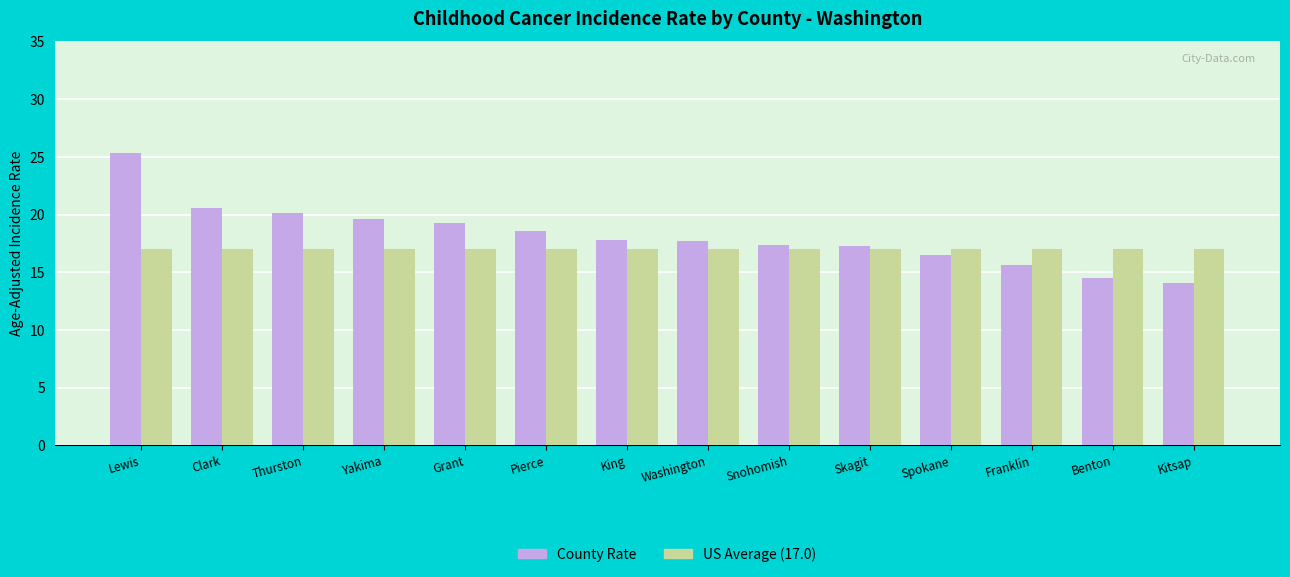

What is the minimum value shown in the chart?

14.1